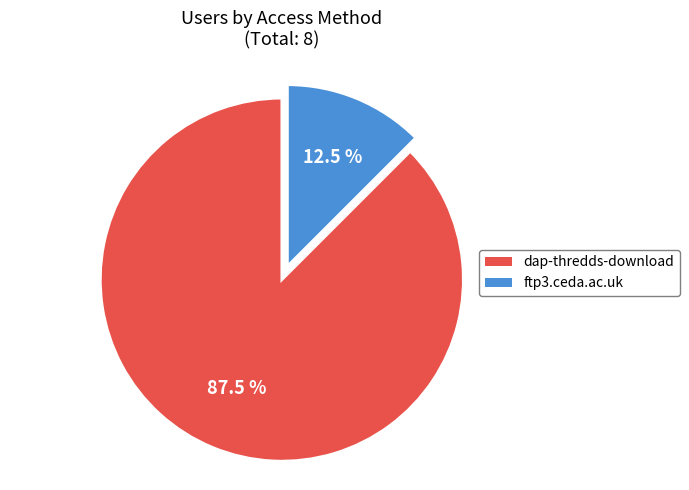

Rank the categories by value from lowest to highest.

ftp3.ceda.ac.uk, dap-thredds-download